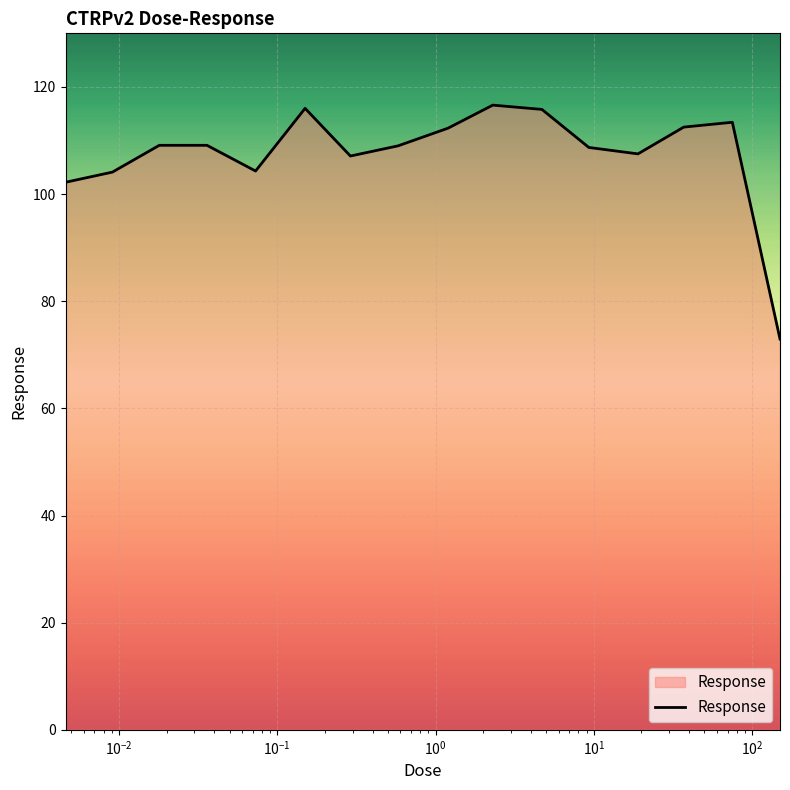

What is the difference between the maximum and minimum values?

43.7